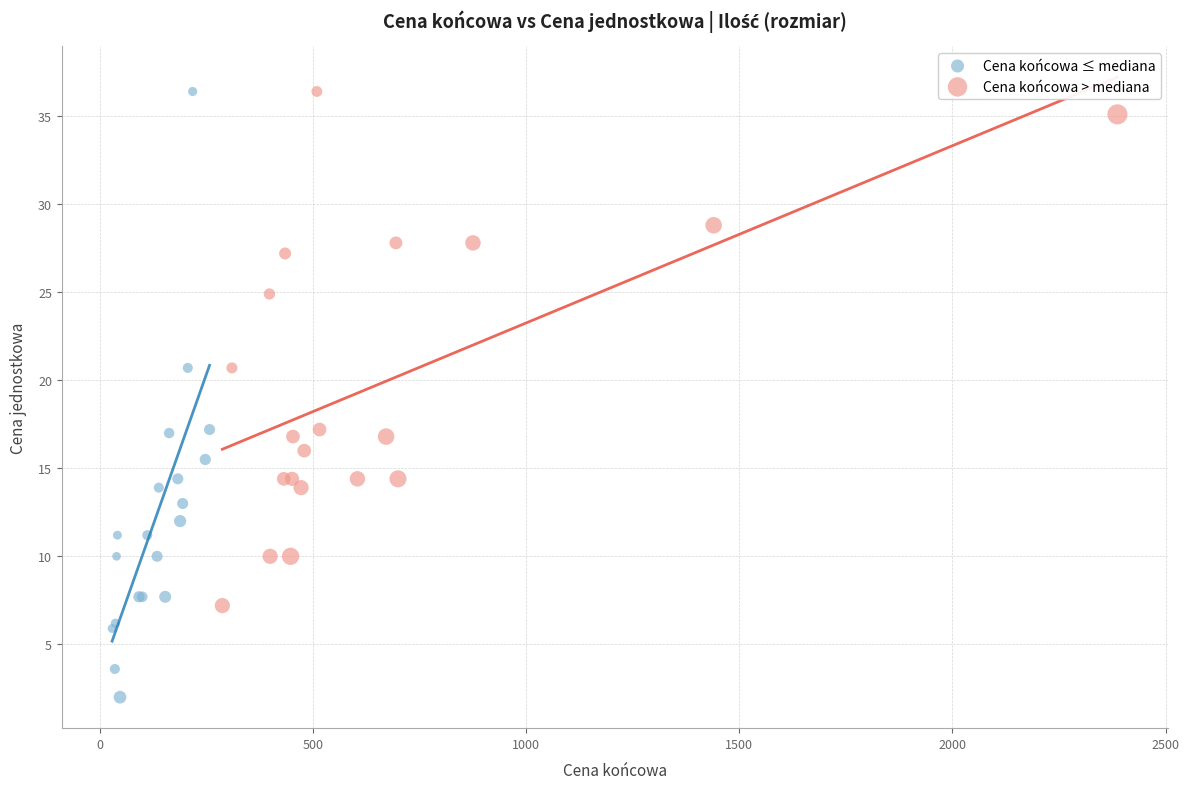

Which series has the largest Y range (max minus min)?

Cena końcowa ≤ mediana